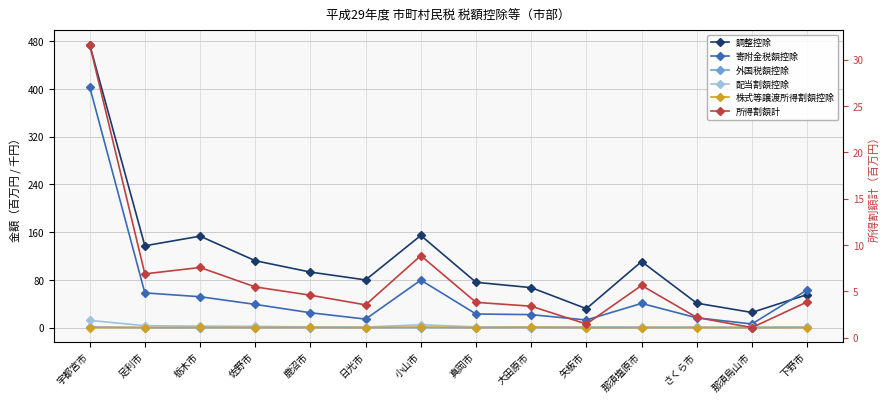

Reading left to right, transcribe all the data shown in this chart.

調整控除: 宇都宮市=474.1	足利市=137.0	栃木市=153.1	佐野市=112.0	鹿沼市=93.0	日光市=79.8	小山市=154.3	真岡市=75.8	大田原市=67.0	矢板市=31.7	那須塩原市=110.6	さくら市=40.9	那須烏山市=25.3	下野市=55.3
寄附金税額控除: 宇都宮市=403.3	足利市=58.1	栃木市=51.7	佐野市=38.9	鹿沼市=24.8	日光市=14.2	小山市=79.5	真岡市=22.8	大田原市=21.7	矢板市=12.7	那須塩原市=40.5	さくら市=16.4	那須烏山市=6.1	下野市=63.1
外国税額控除: 宇都宮市=0.8	足利市=0.0	栃木市=0.0	佐野市=0.1	鹿沼市=0.1	日光市=0.0	小山市=0.0	真岡市=0.0	大田原市=0.1	矢板市=0.0	那須塩原市=0.0	さくら市=0.4	那須烏山市=0.0	下野市=0.4
配当割額控除: 宇都宮市=12.1	足利市=3.2	栃木市=2.4	佐野市=2.1	鹿沼市=1.1	日光市=1.0	小山市=4.7	真岡市=1.2	大田原市=1.2	矢板市=1.0	那須塩原市=0.8	さくら市=0.3	那須烏山市=0.6	下野市=1.2
株式等譲渡所得割額控除: 宇都宮市=0.1	足利市=0.1	栃木市=0.2	佐野市=0.1	鹿沼市=0.2	日光市=0.0	小山市=0.8	真岡市=0.0	大田原市=0.5	矢板市=0.0	那須塩原市=0.1	さくら市=0.0	那須烏山市=0.0	下野市=0.0
所得割額計: 宇都宮市=31.6	足利市=6.9	栃木市=7.6	佐野市=5.5	鹿沼市=4.6	日光市=3.5	小山市=8.8	真岡市=3.8	大田原市=3.4	矢板市=1.5	那須塩原市=5.6	さくら市=2.2	那須烏山市=1.1	下野市=3.8